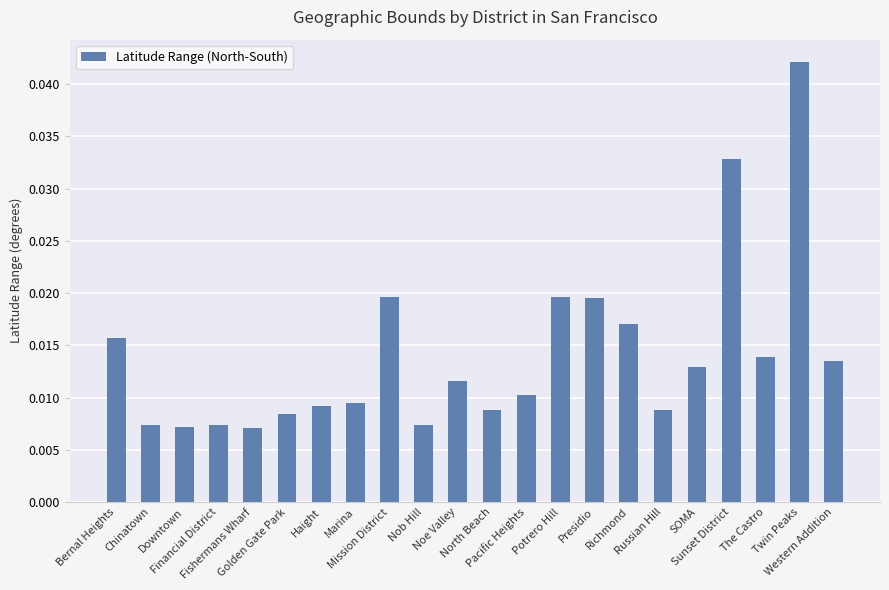

What is the sum of all values?

0.3